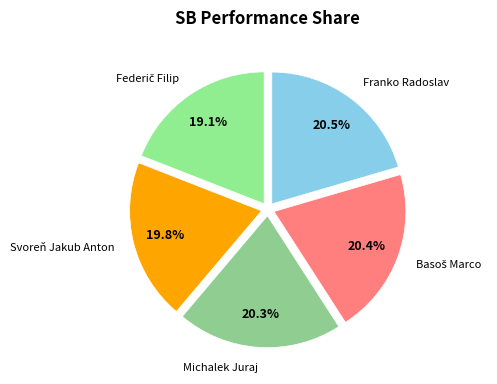

Is the sum of Franko Radoslav and Svoreň Jakub Anton greater than half?

No